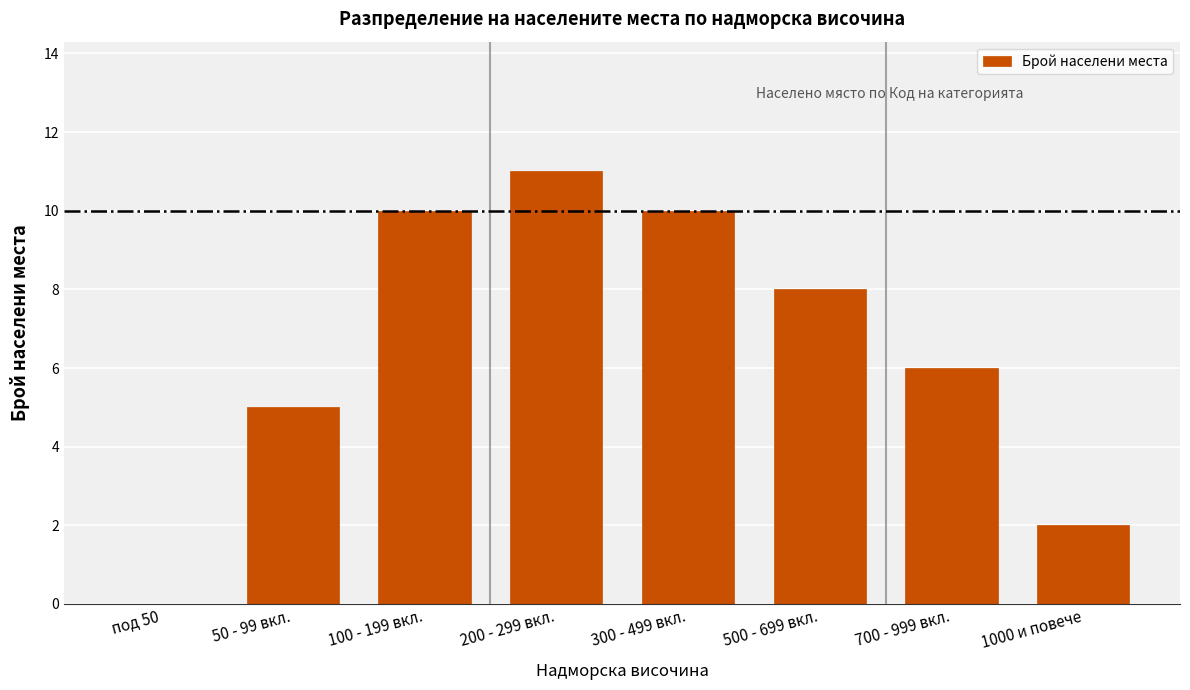

Reading left to right, list all the values displayed in this chart.

под 50=0	50 - 99 вкл.=5	100 - 199 вкл.=10	200 - 299 вкл.=11	300 - 499 вкл.=10	500 - 699 вкл.=8	700 - 999 вкл.=6	1000 и повече=2